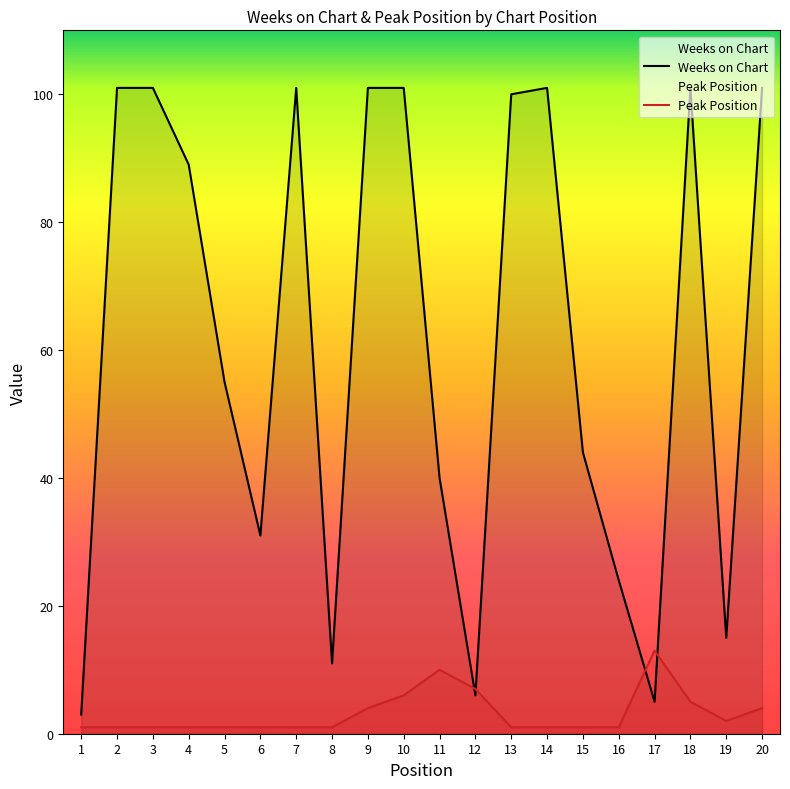

What is the total value across all series at 9?

105